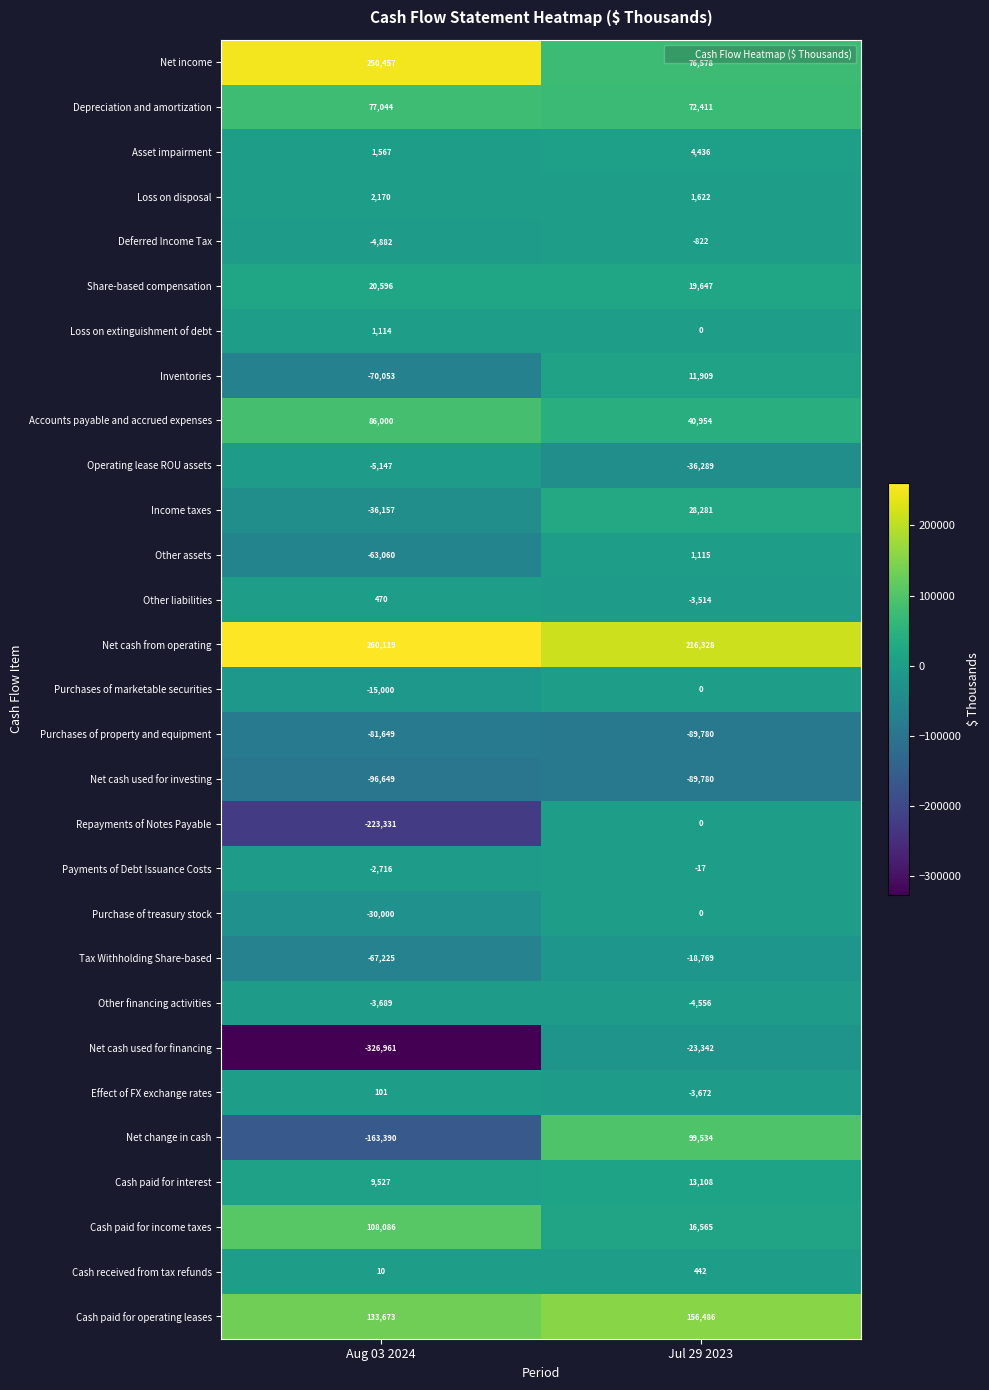

Is it true that Share-based compensation equals 19647 at Jul 29 2023?

True